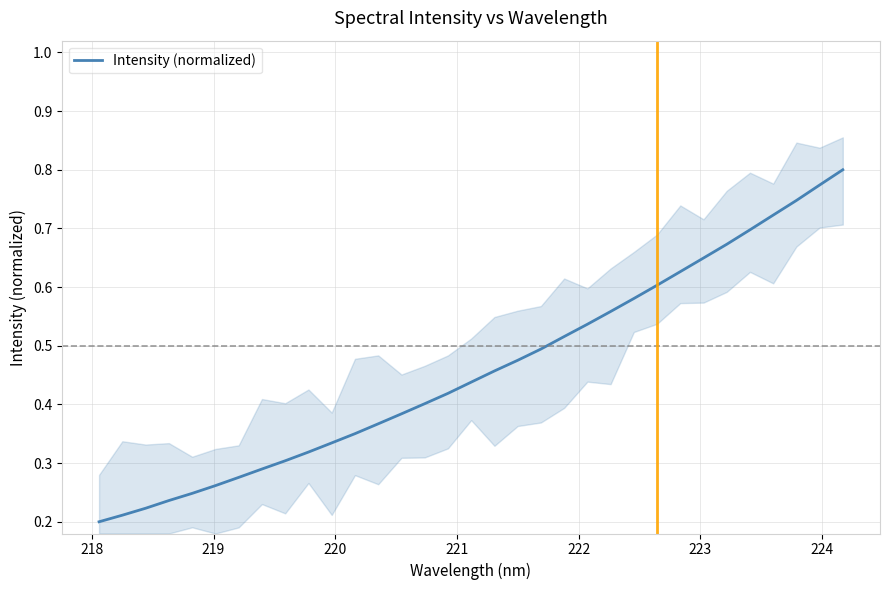

What is the difference between the maximum and minimum values?

0.6